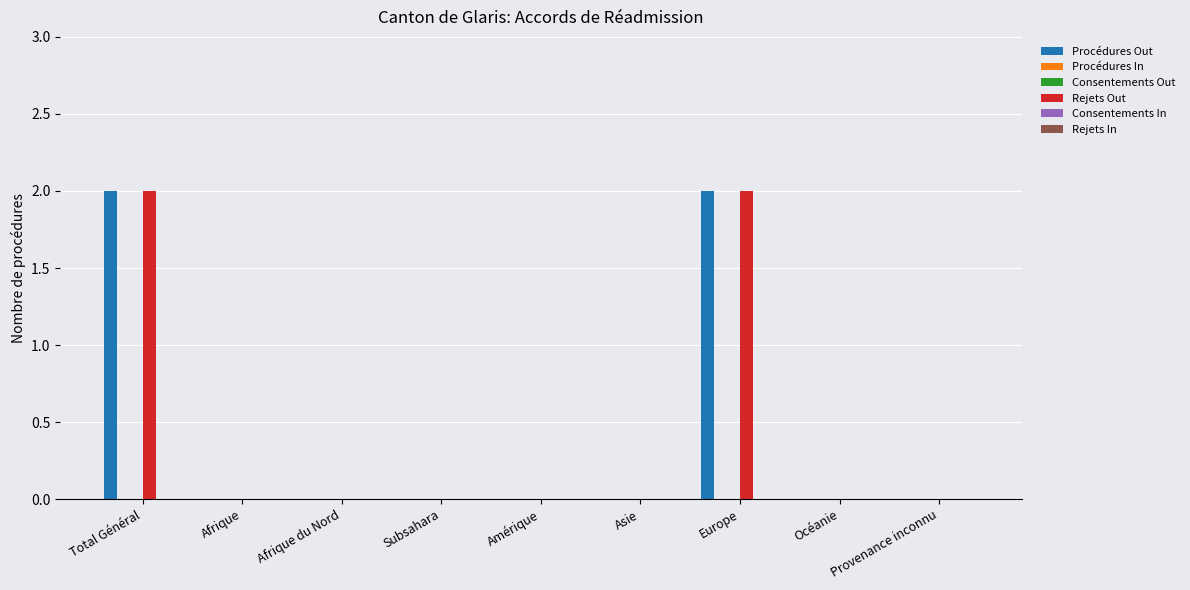

What is the total value across all series at Total Général?

4